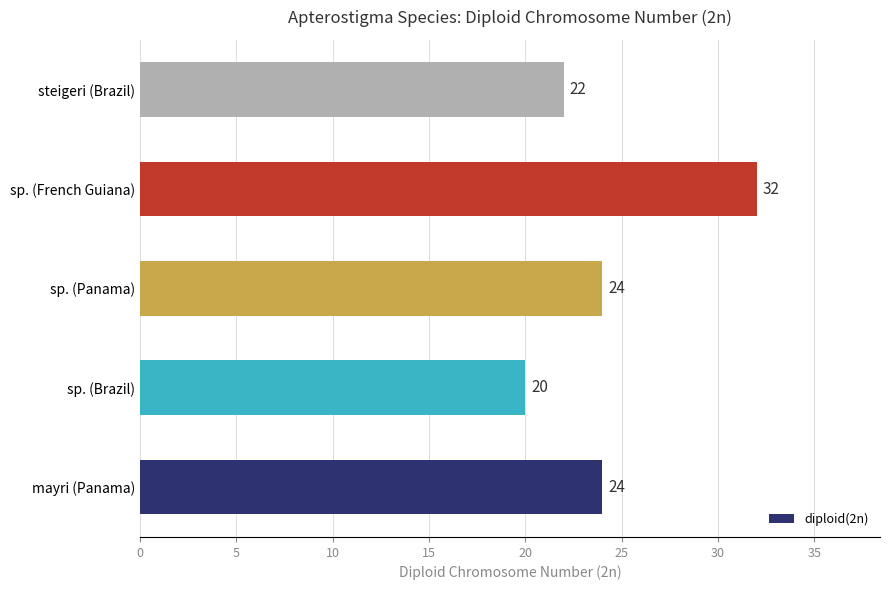

Approximately how many times larger is the value at sp. (French Guiana) compared to sp. (Brazil)?

1.6